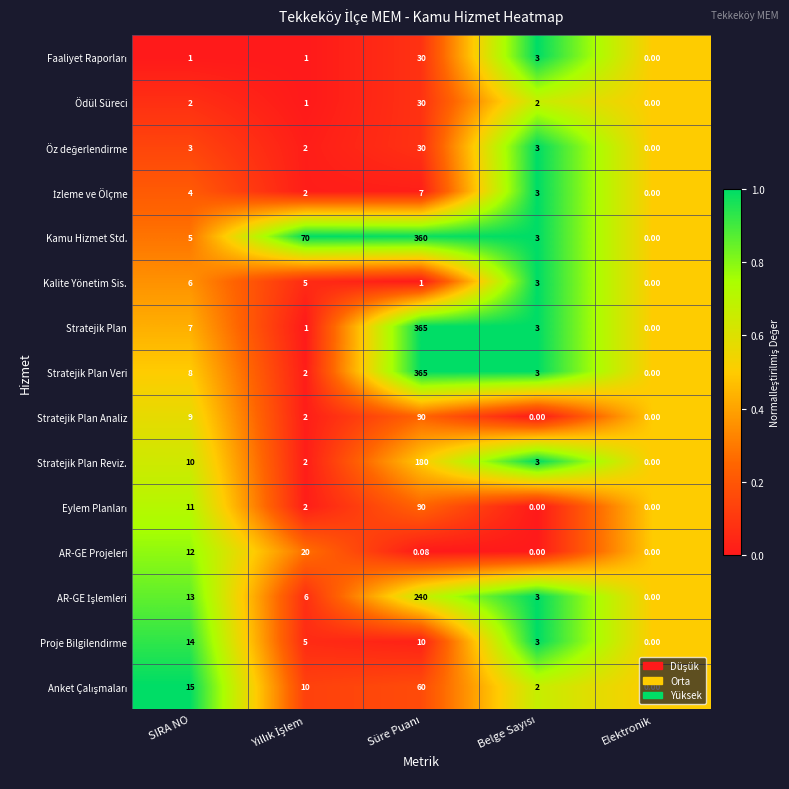

How many categories are shown in the chart?

5